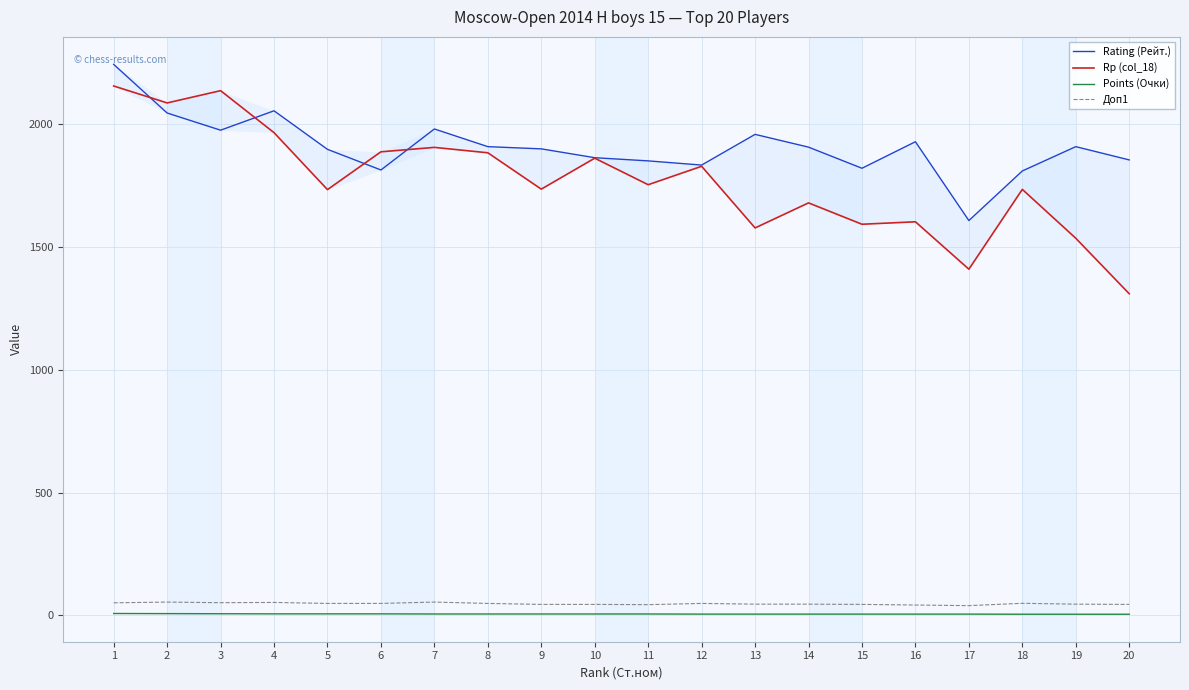

List the labels in order of Points (Очки) value, largest first.

1, 2, 3, 4, 5, 6, 7, 8, 9, 10, 11, 12, 13, 14, 15, 16, 17, 18, 19, 20